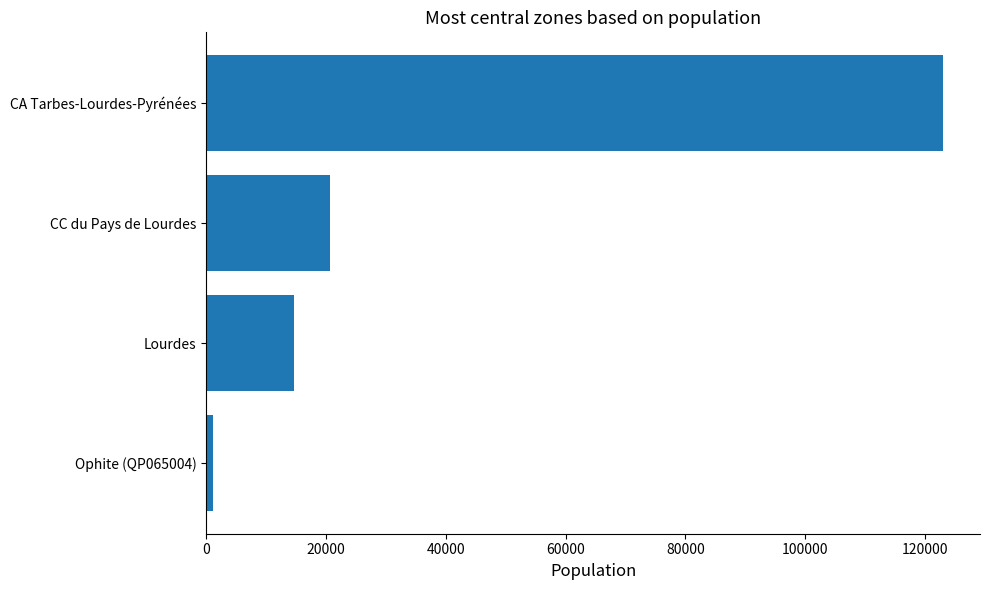

Reading top to bottom, list all the values displayed in this chart.

CA Tarbes-Lourdes-Pyrénées=123011	CC du Pays de Lourdes=20678	Lourdes=14644	Ophite (QP065004)=1165